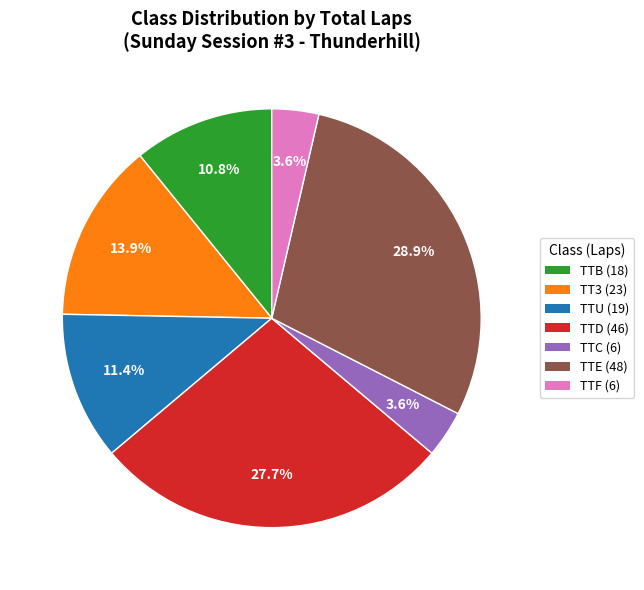

Combined, what portion of the pie is TTD and TTF?

31.3%